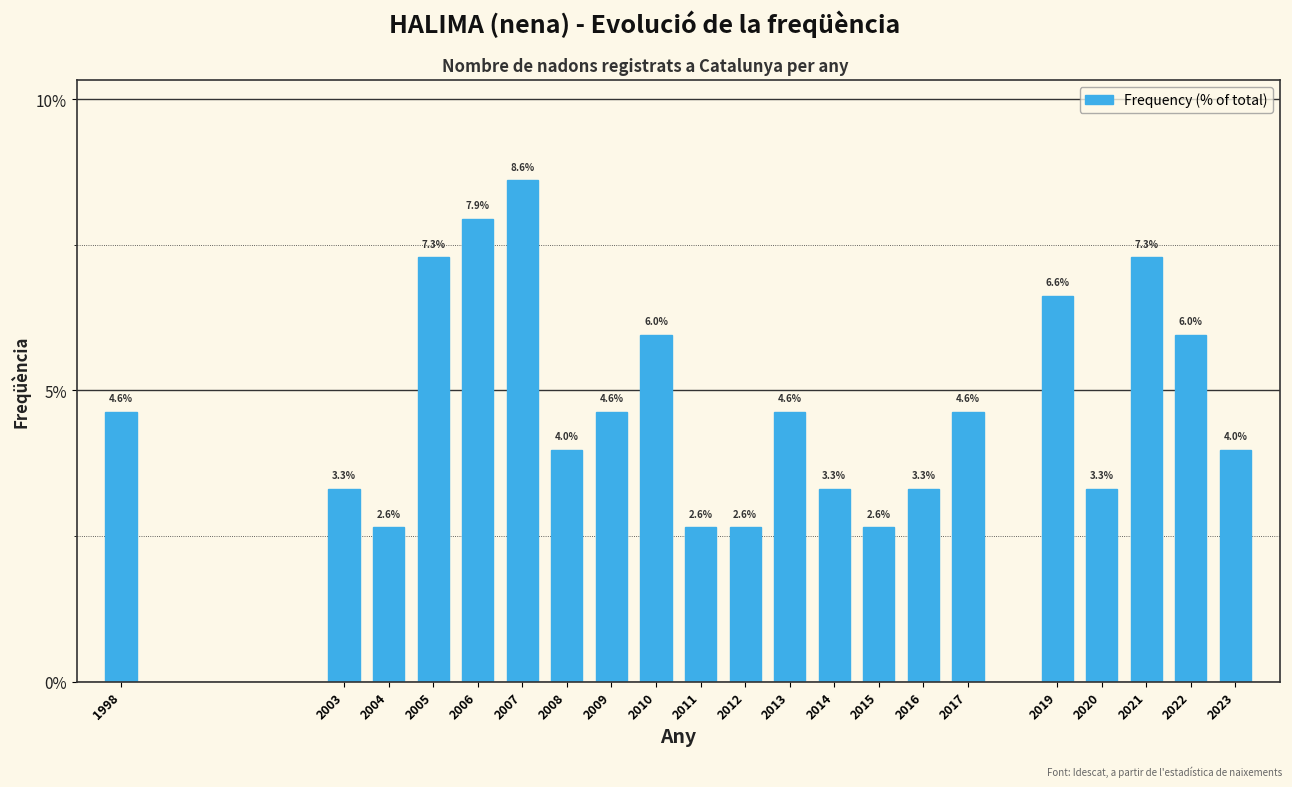

Reading left to right, what are all the values shown in this chart?

1998=4.6	2003=3.3	2004=2.6	2005=7.3	2006=7.9	2007=8.6	2008=4.0	2009=4.6	2010=6.0	2011=2.6	2012=2.6	2013=4.6	2014=3.3	2015=2.6	2016=3.3	2017=4.6	2019=6.6	2020=3.3	2021=7.3	2022=6.0	2023=4.0